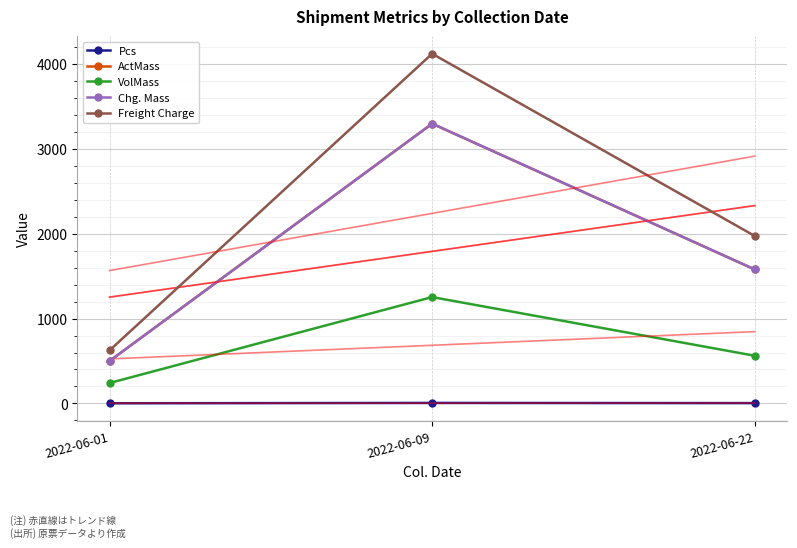

True or false: Pcs has a value of 3 at 2022-06-22.

True